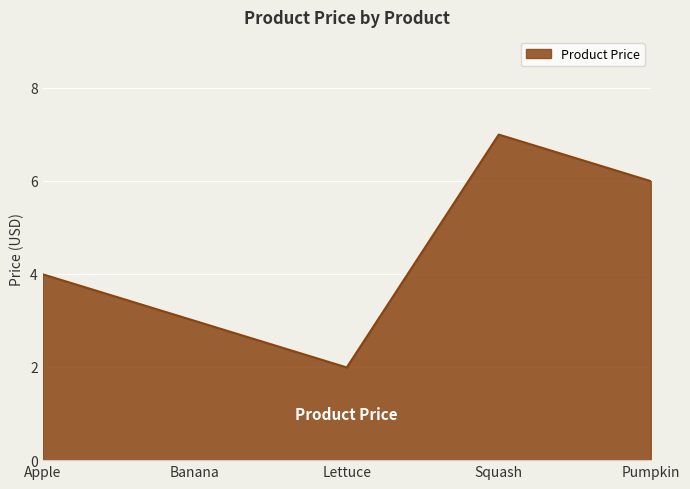

What is the minimum value shown in the chart?

2.0